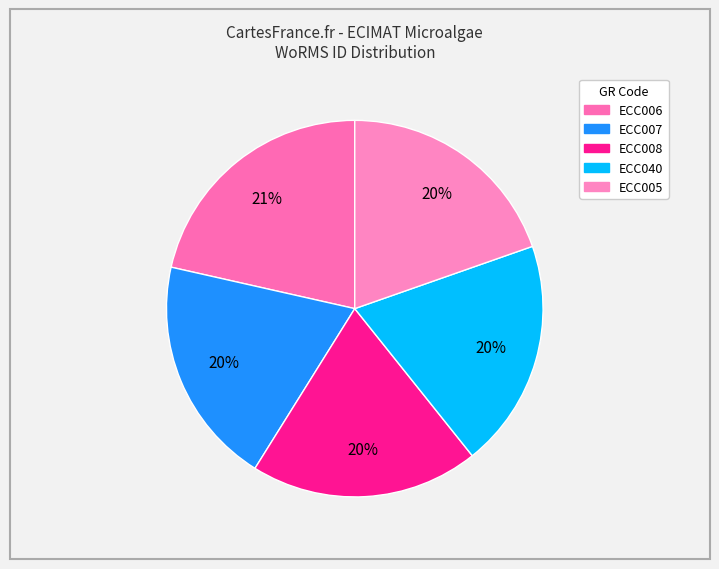

The ECC006 slice represents 21% of the pie. True or false?

True